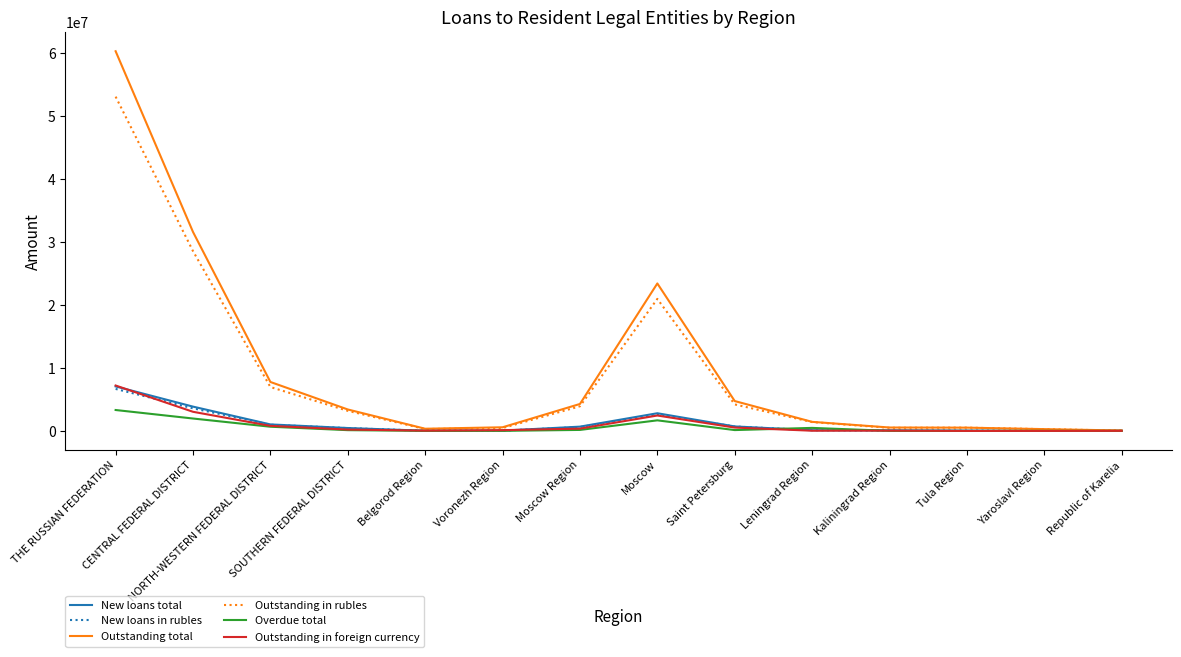

What is the greatest value displayed?

60277217